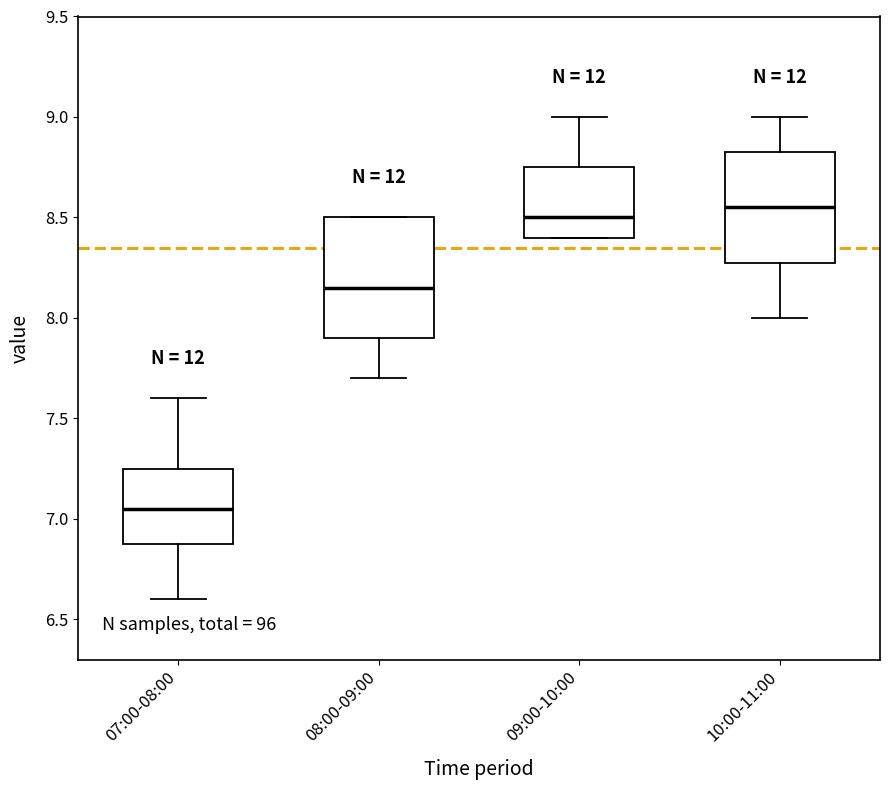

Where is the upper edge of the box for 10:00-11:00 on the y-axis? The values are not printed on the chart, so give them approximately, as read against the axis.

8.85